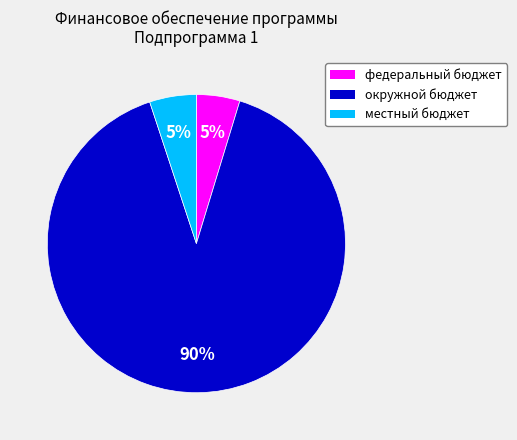

What percentage is the федеральный бюджет slice, to the nearest percent?

5%